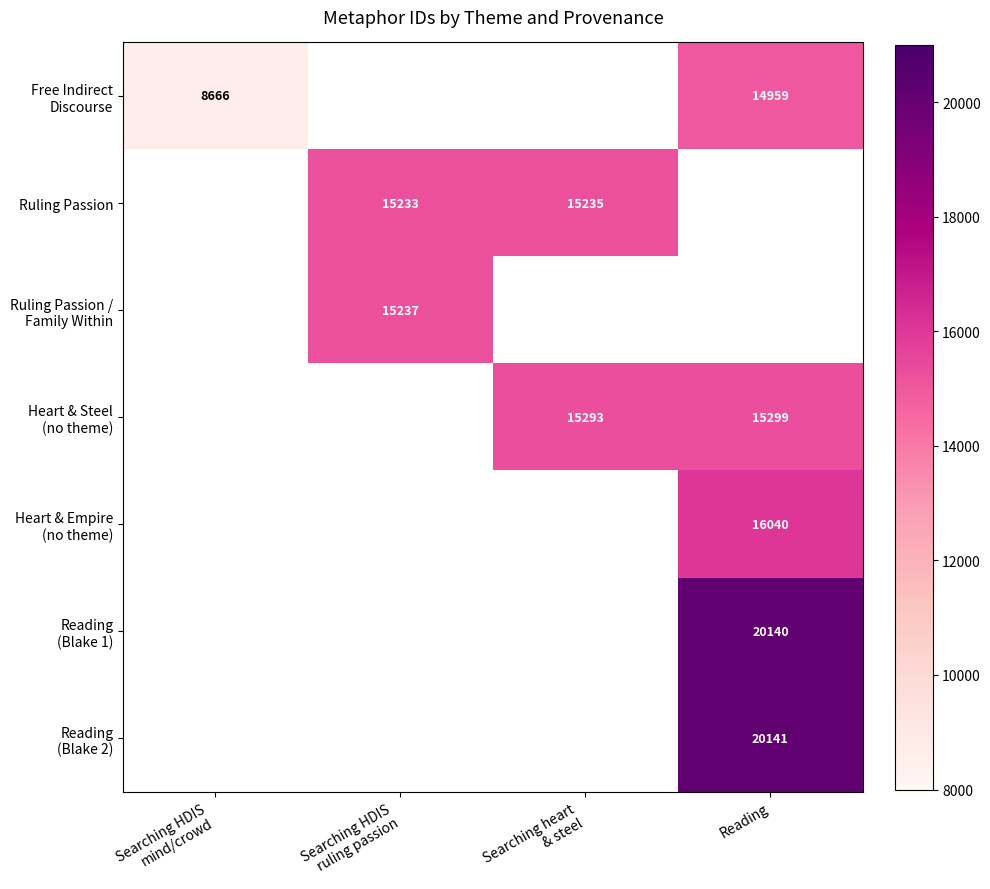

At how many categories does at least one series exceed 17965?

1